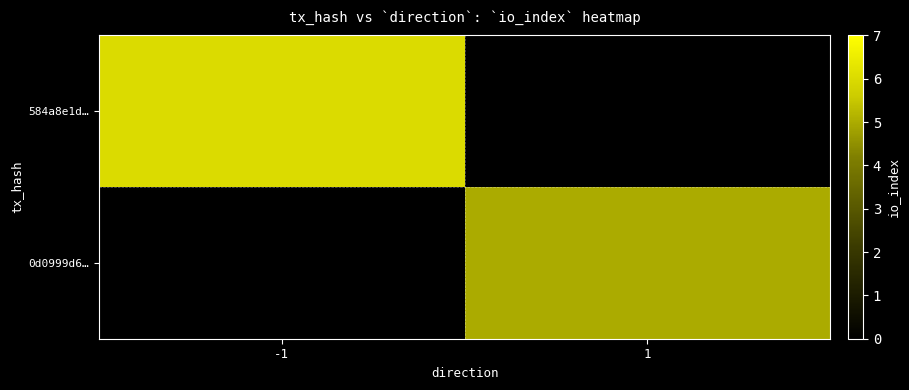

What is the total value across all series at -1?

6